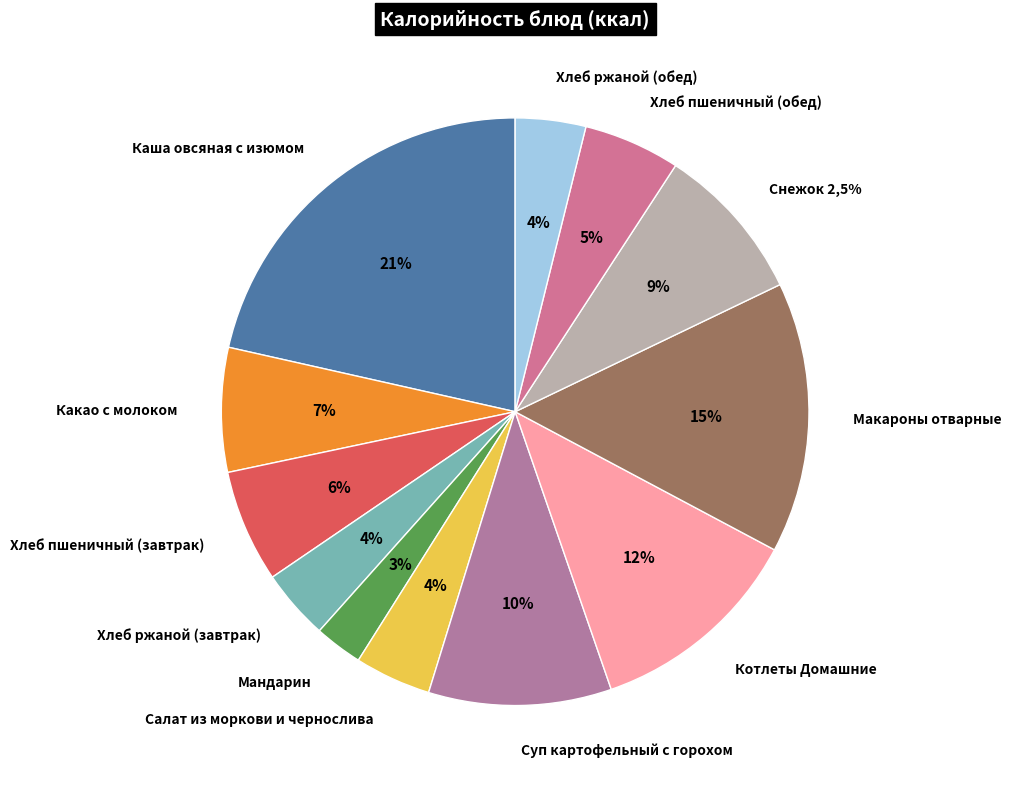

True or false: Хлеб ржаной (завтрак) accounts for 4% of the total.

True